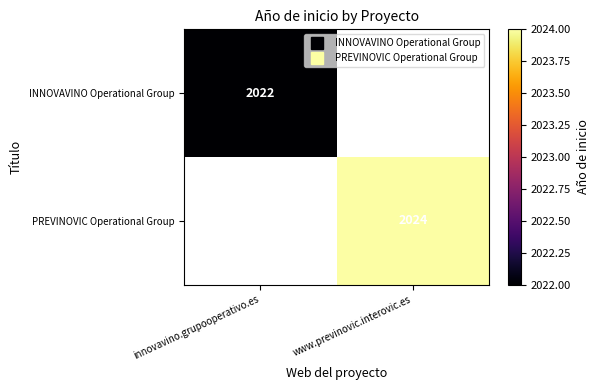

What is the maximum value for INNOVAVINO Operational Group?

2022.0